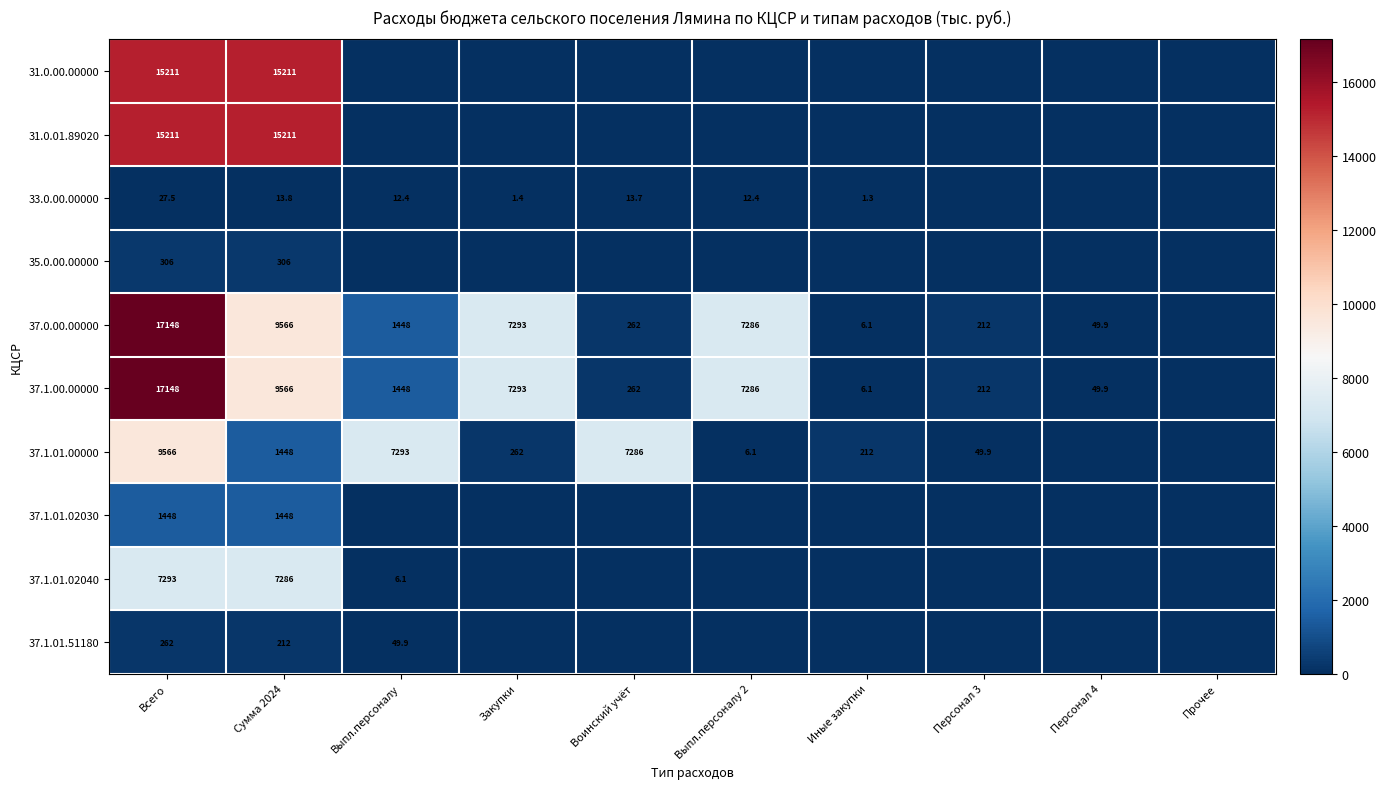

The value of 37.1.01.02030 at Сумма 2024 is 2331.1. True or false?

False